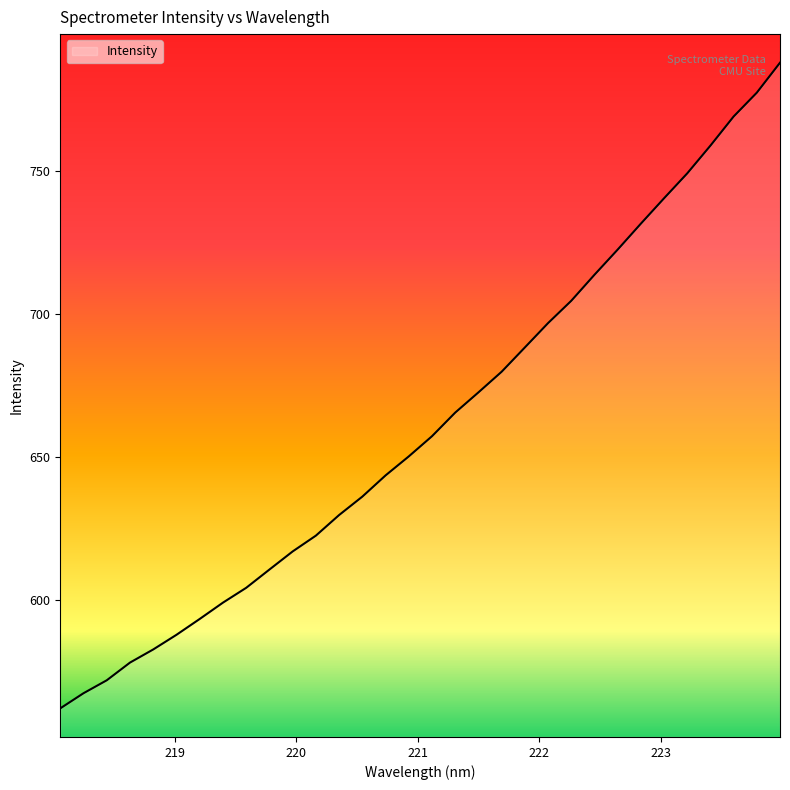

What is the difference between the maximum and minimum values?

225.7